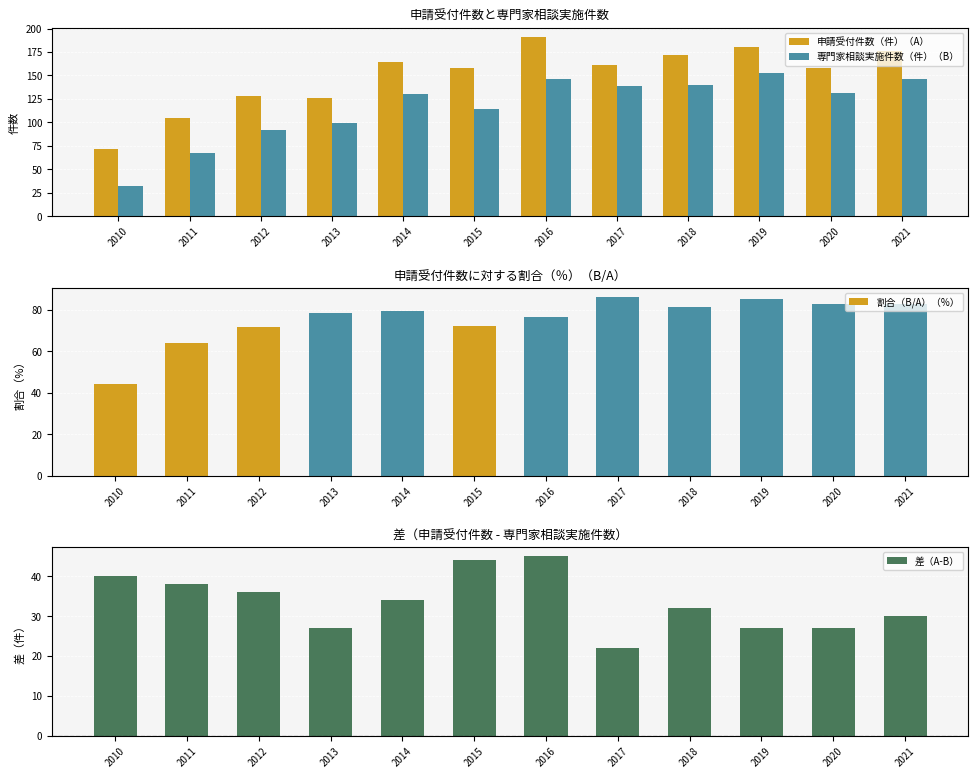

What is the value of the 専門家相談実施件数（件）（B） bar at the 2nd from the left?

67